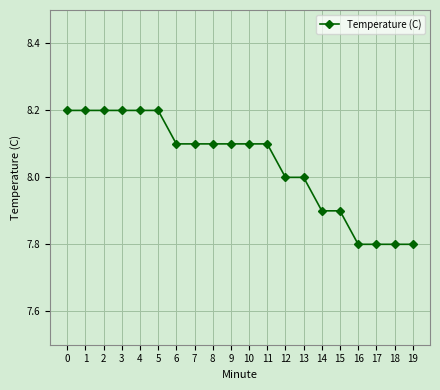

What is the value of the 7th point from the left?

8.1